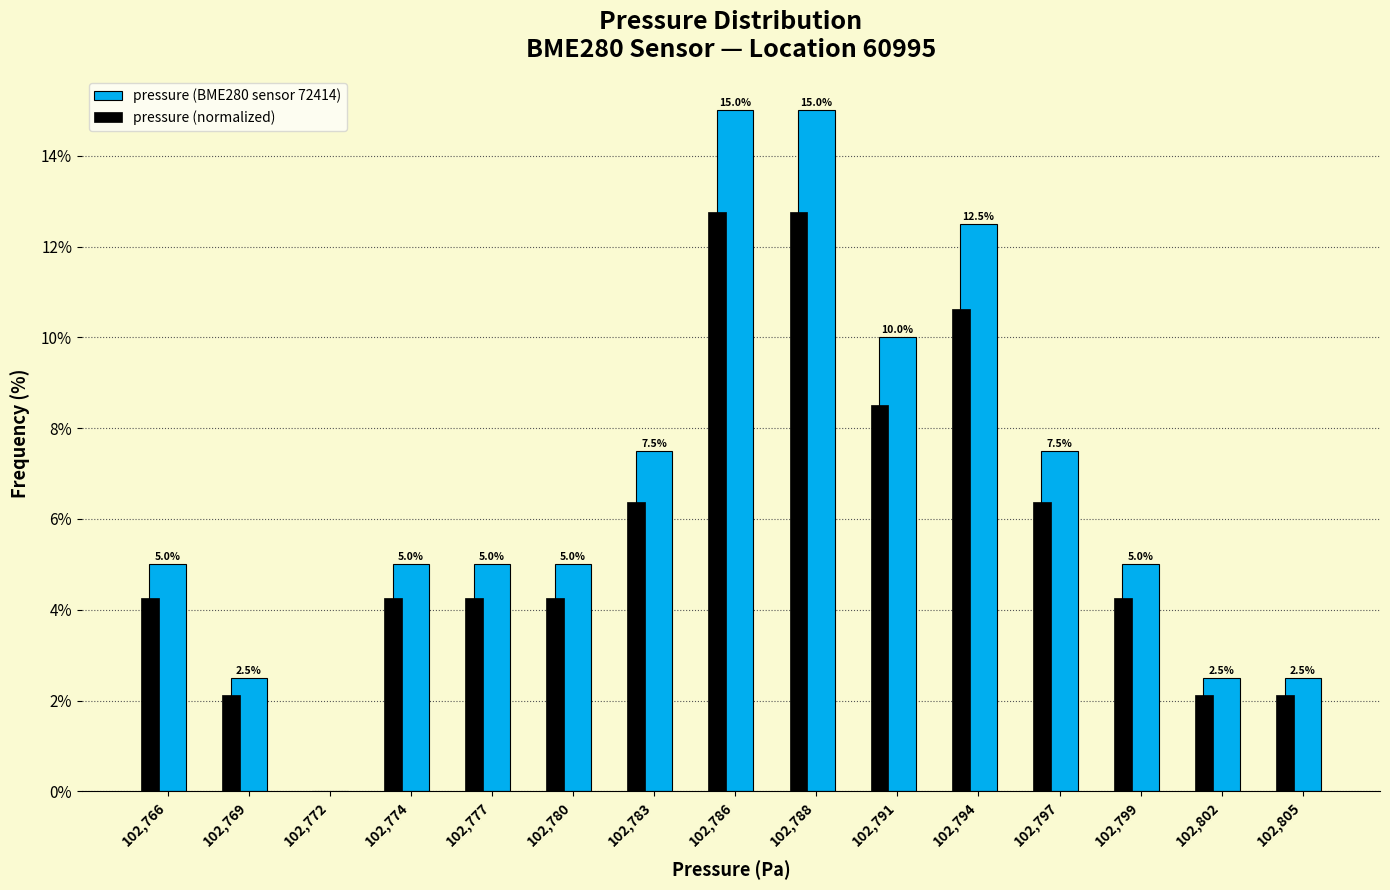

The pressure (BME280 sensor 72414) series shows 20.7 at 102,786. True or false?

False